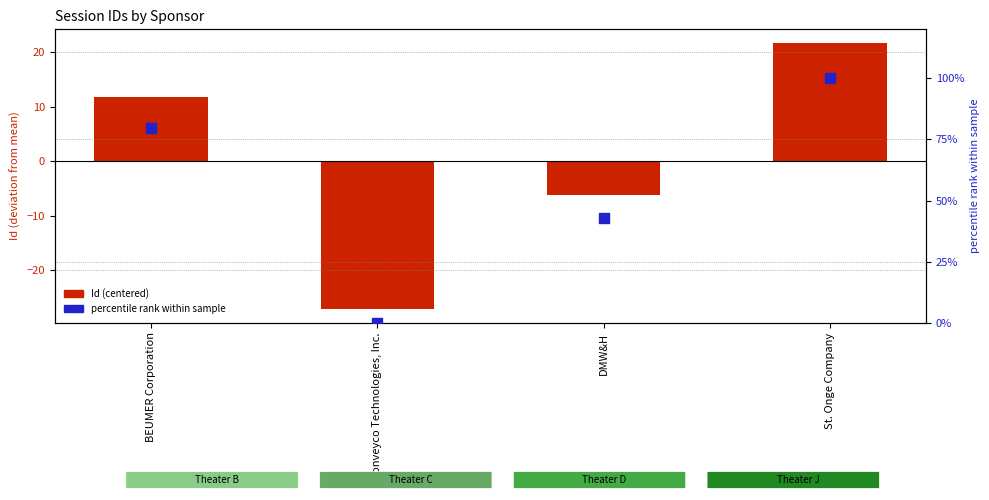

What are all the series names shown in the legend?

Id (centered), percentile rank within sample